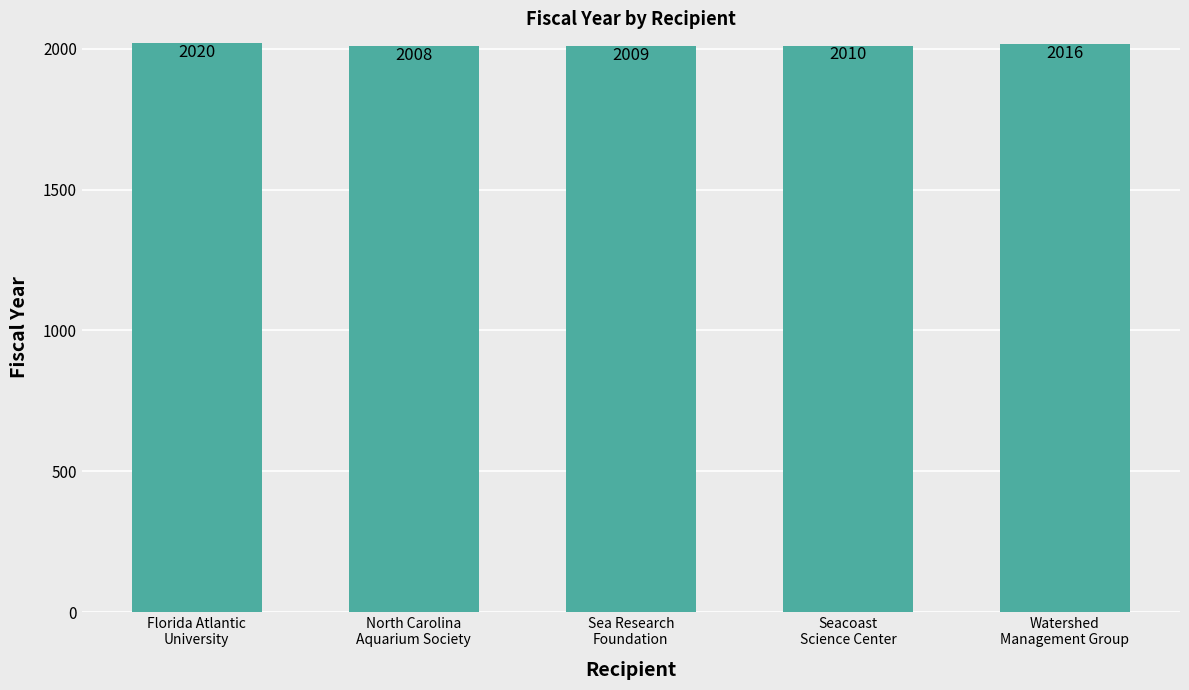

Rank the categories by value from lowest to highest.

North Carolina
Aquarium Society, Sea Research
Foundation, Seacoast
Science Center, Watershed
Management Group, Florida Atlantic
University